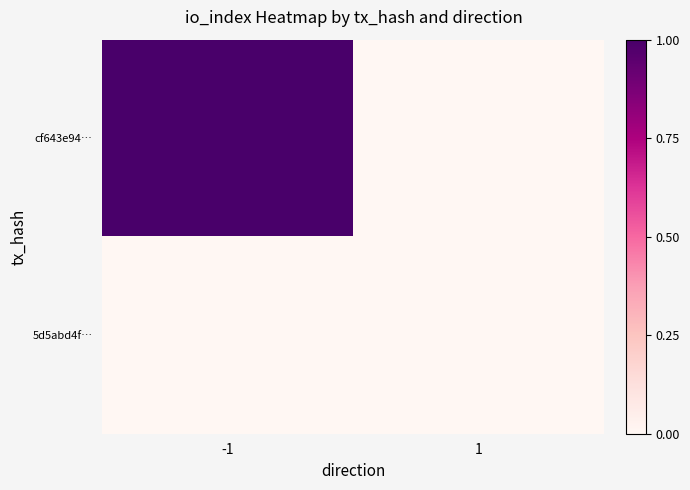

Reading right to left, what are all the values shown in this chart?

cf643e94…: 1=0	-1=1
5d5abd4f…: 1=0	-1=0